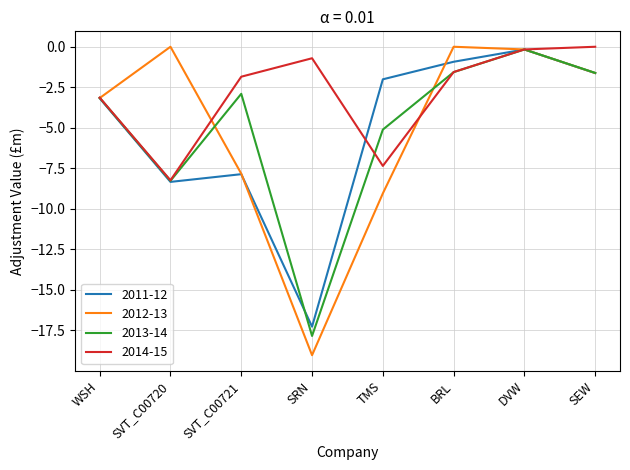

What is the lowest value of the 2013-14 series?

-17.9